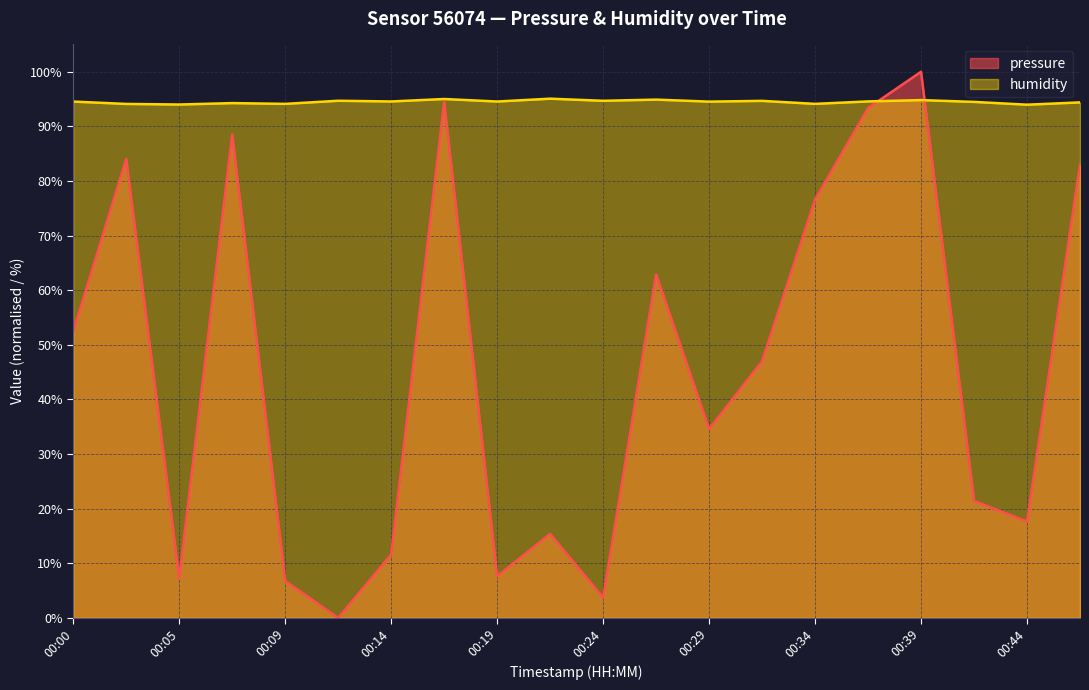

How many distinct data groups are displayed?

2